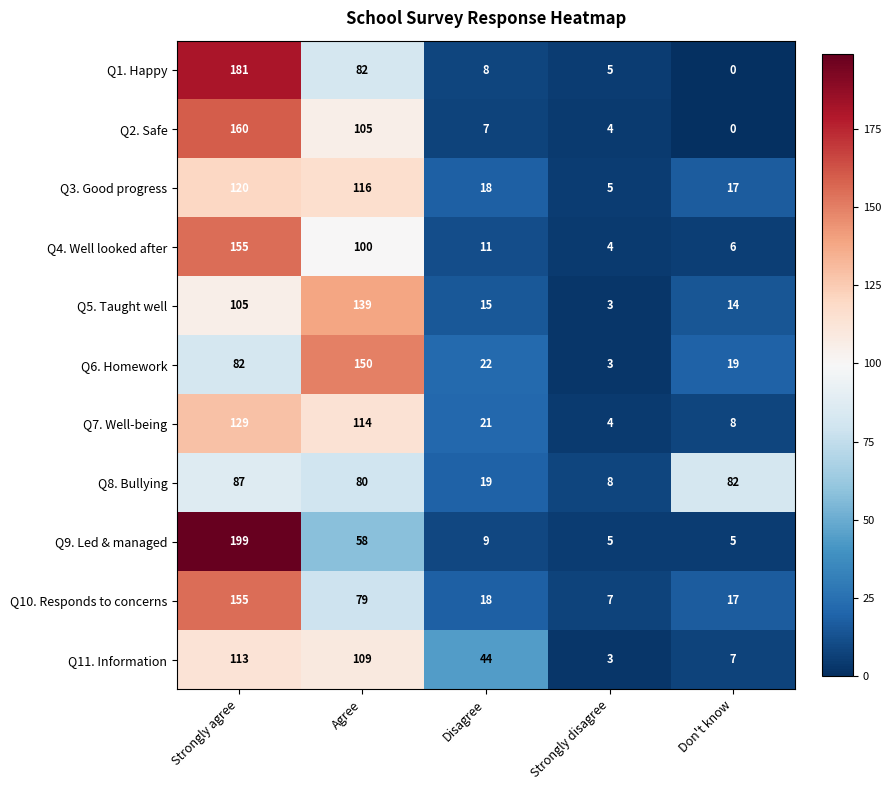

Between Strongly agree and Don't know, which series saw the biggest shift?

Q9. Led & managed